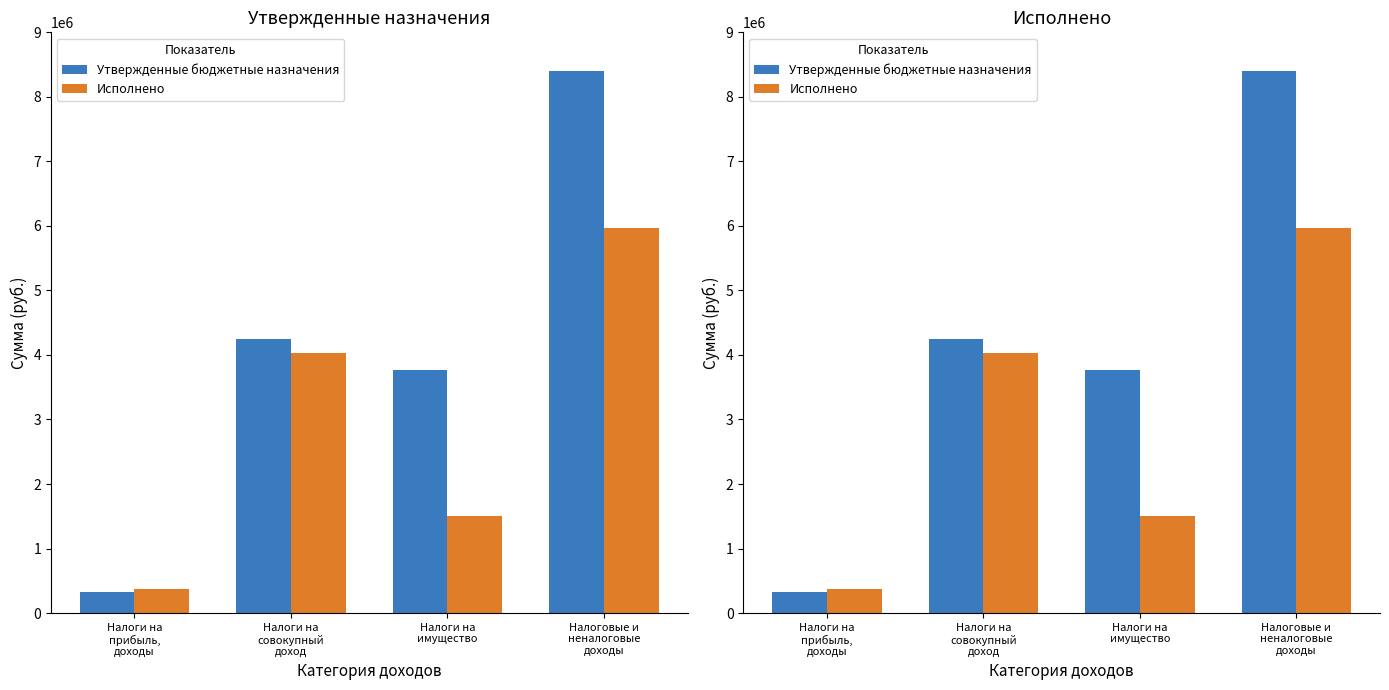

List the labels in order of Утвержденные бюджетные назначения value, largest first.

Налоговые и
неналоговые
доходы, Налоги на
совокупный
доход, Налоги на
имущество, Налоги на
прибыль,
доходы